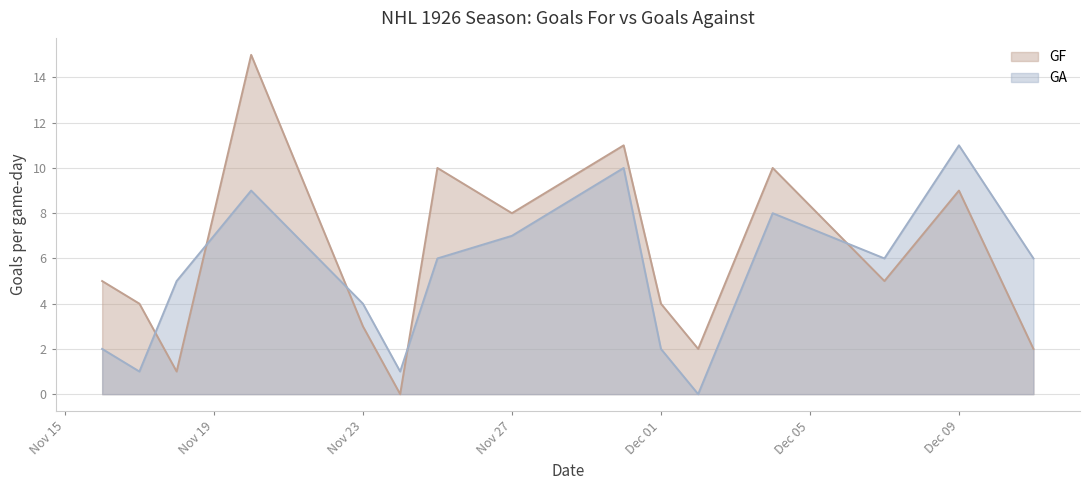

Does the chart have visible grid lines?

Yes